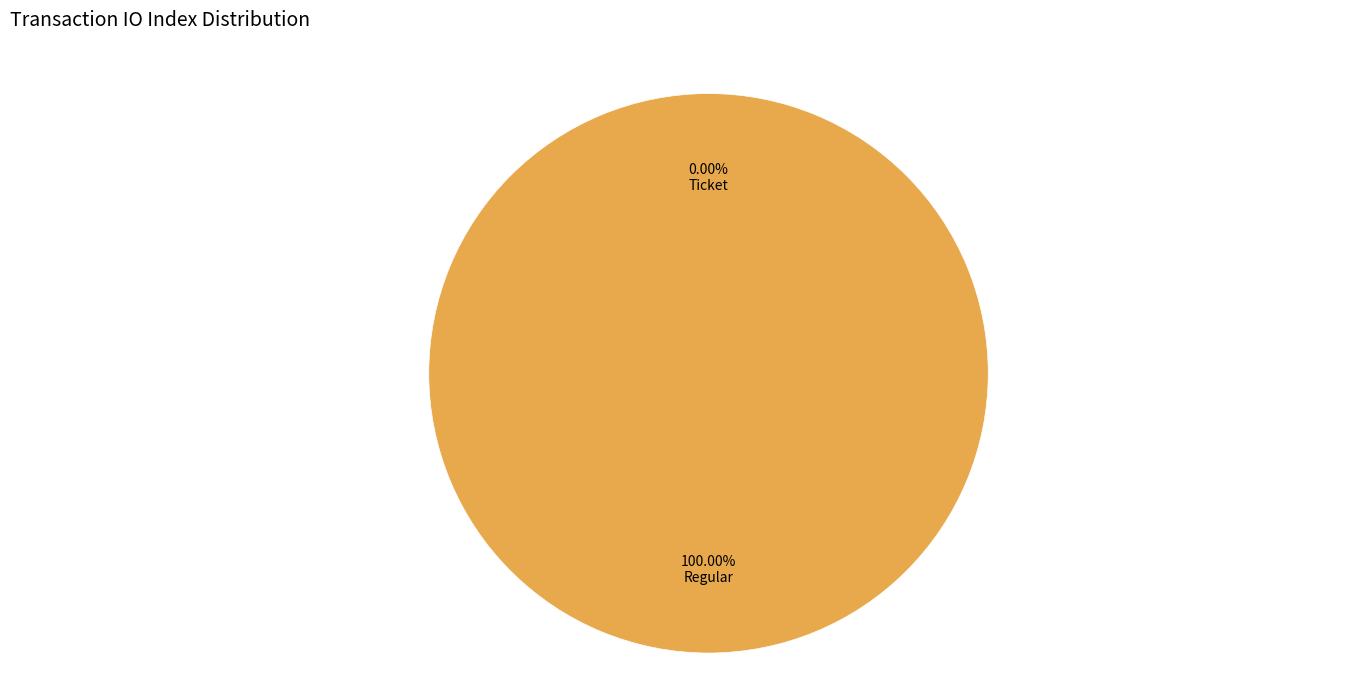

Which slice is the largest?

Regular